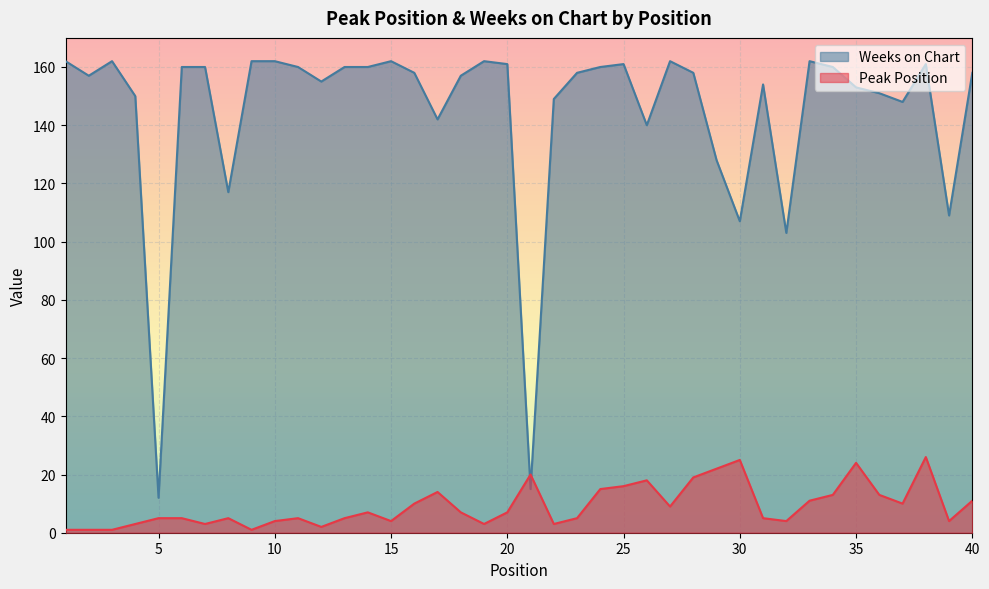

How many lines are shown in the chart?

2